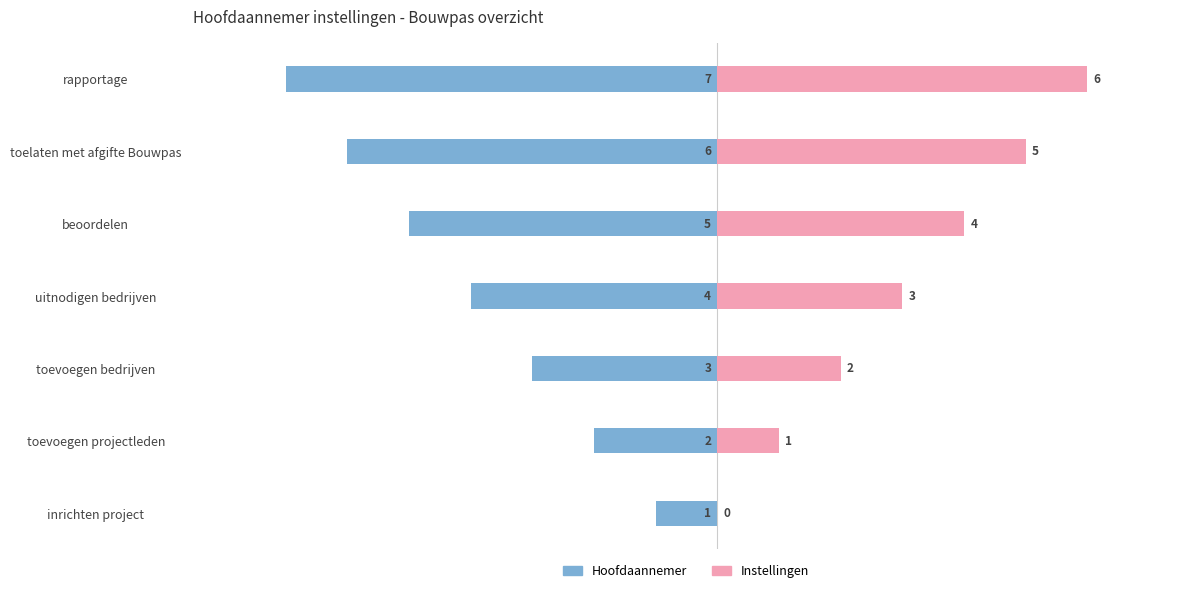

Between inrichten project and beoordelen, which series saw the biggest shift?

Hoofdaannemer